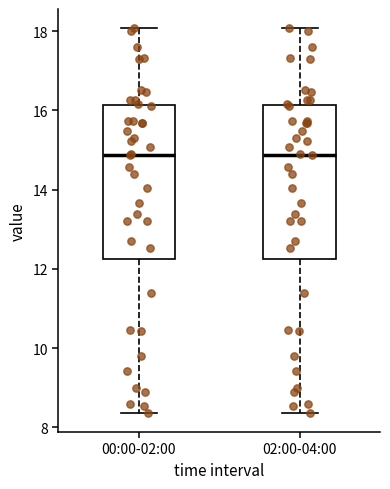

Where is the lower edge of the box for 02:00-04:00 on the y-axis? The values are not printed on the chart, so give them approximately, as read against the axis.

12.2